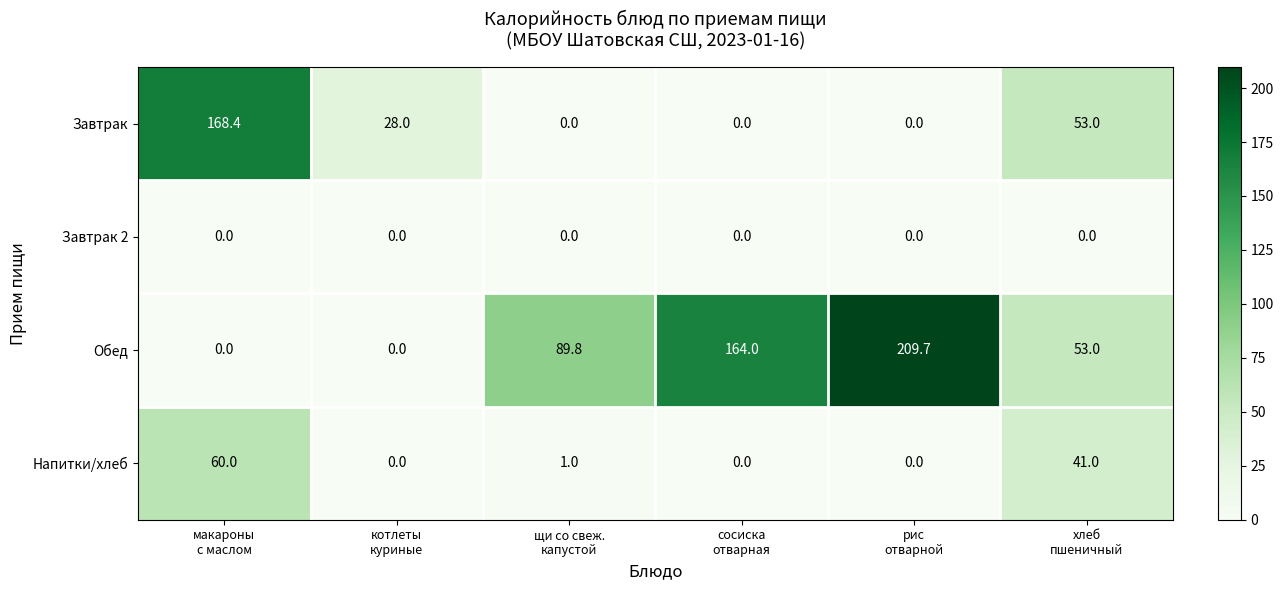

List the series in order of their overall mean, lowest first.

Завтрак 2, Напитки/хлеб, Завтрак, Обед